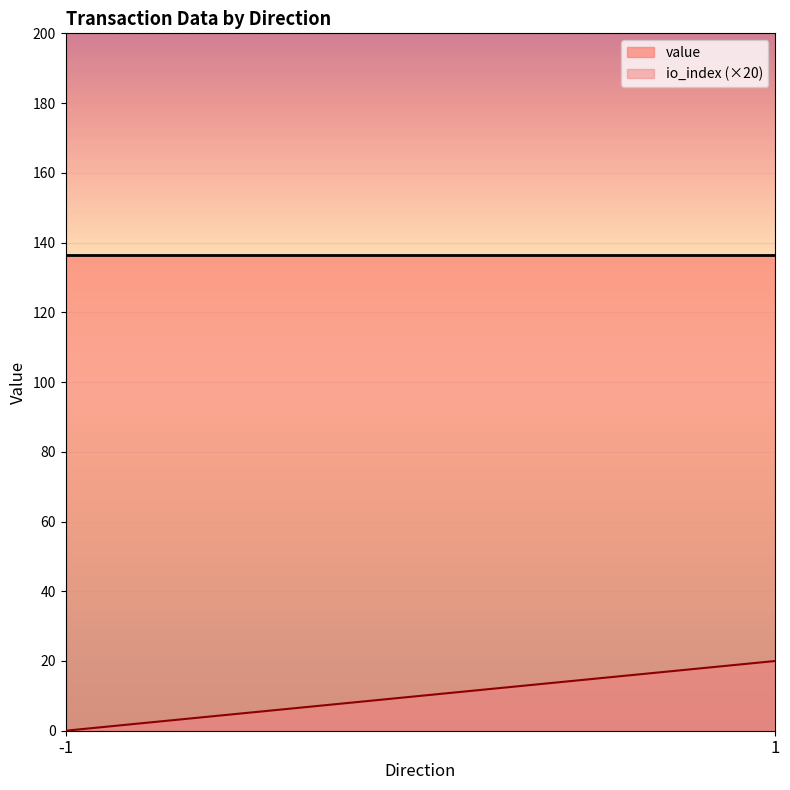

Which series has the largest total across all categories?

value